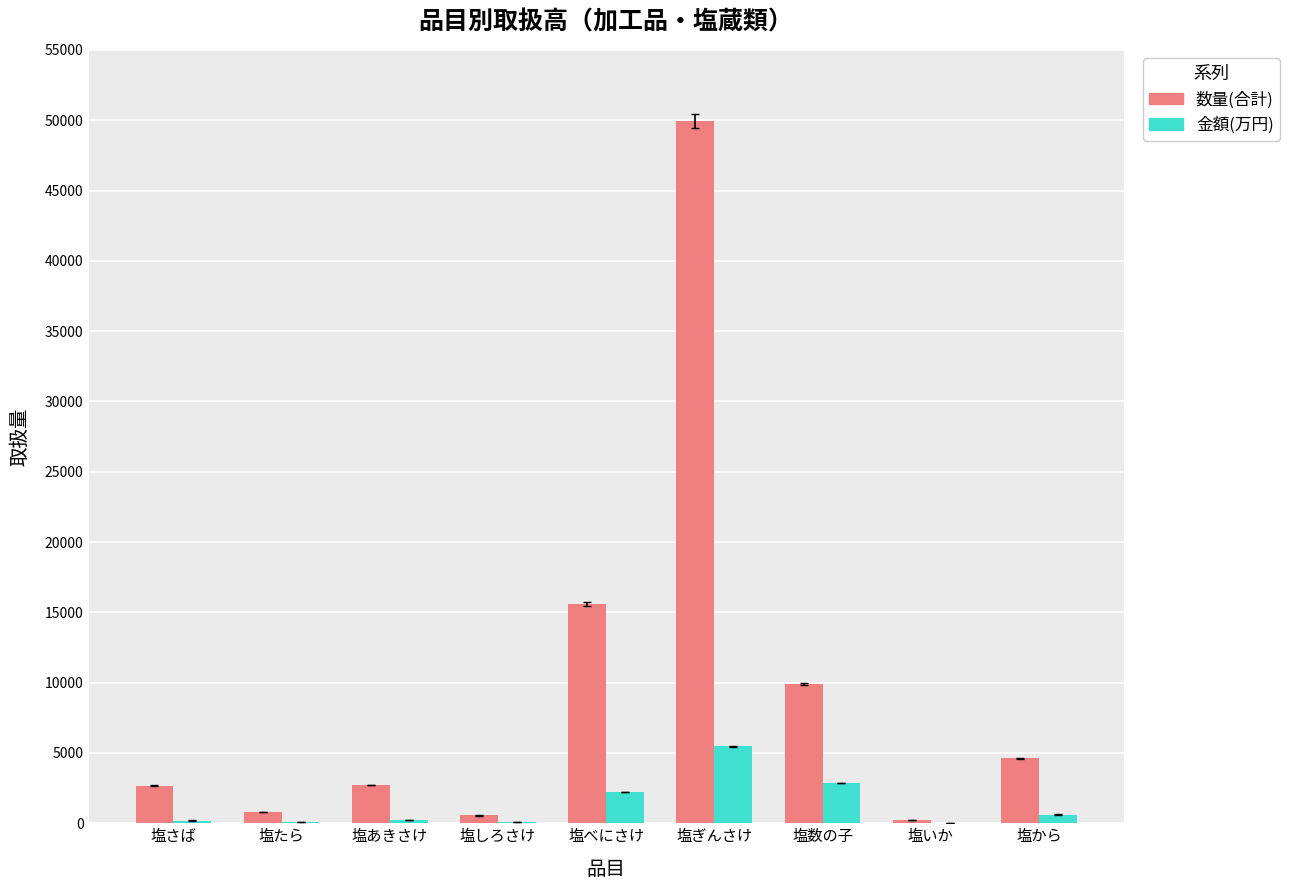

Which series has the largest range (max minus min)?

数量(合計)